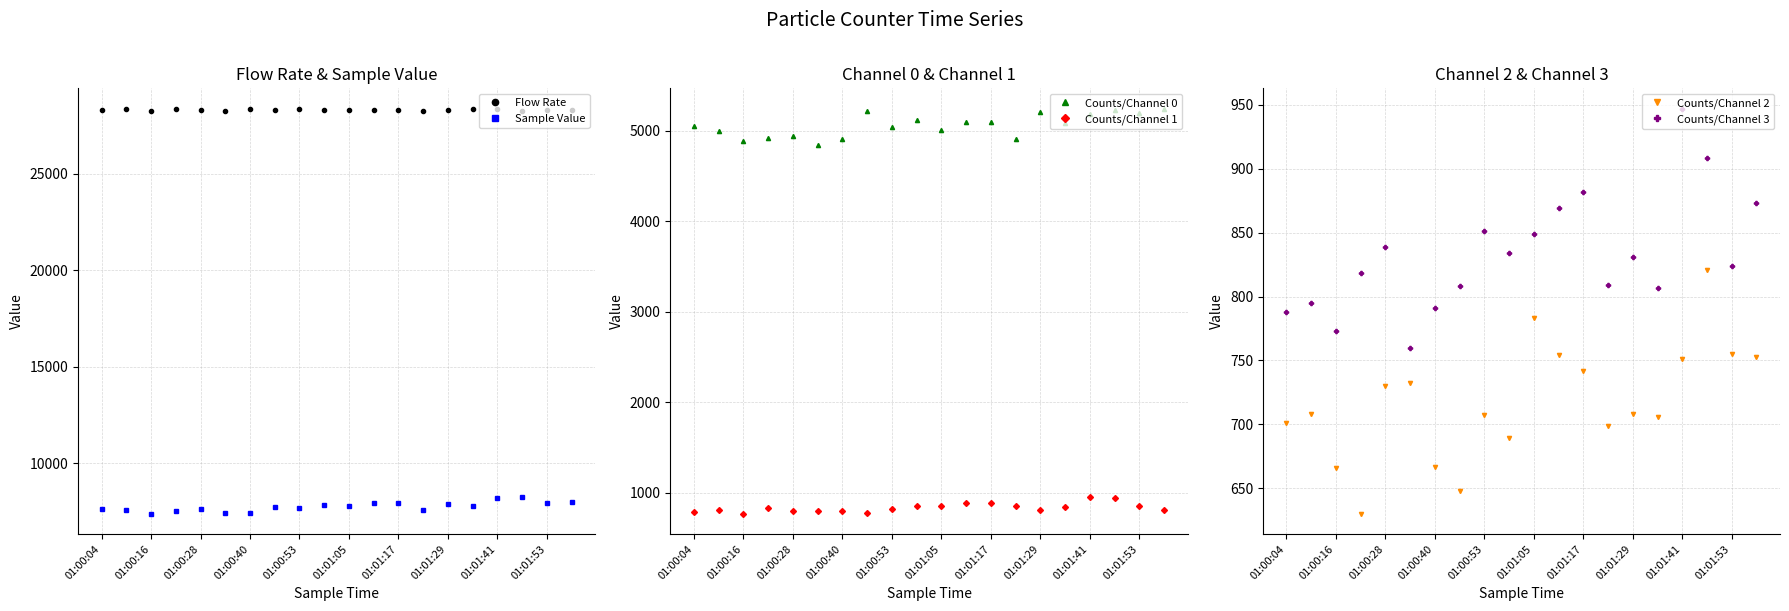

What is the lowest value of the Flow Rate series?

28241.6